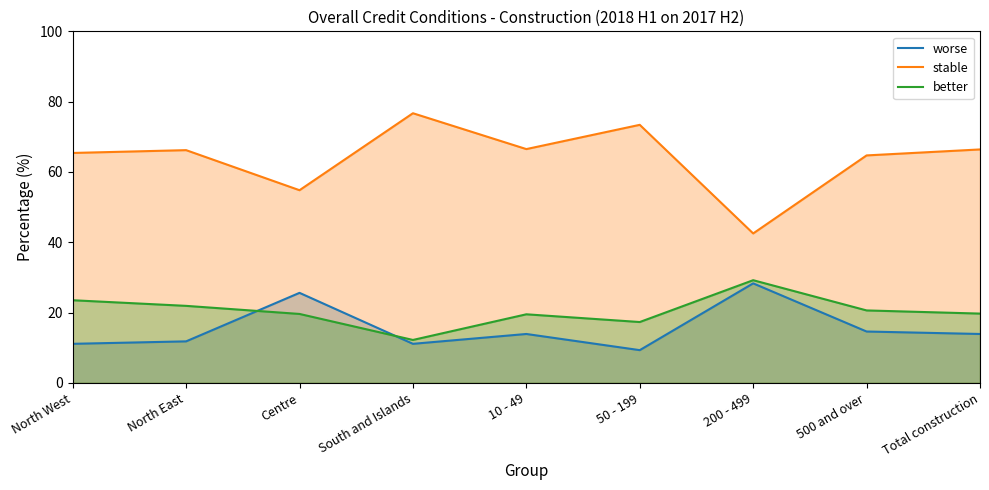

How many series are shown in this chart?

3